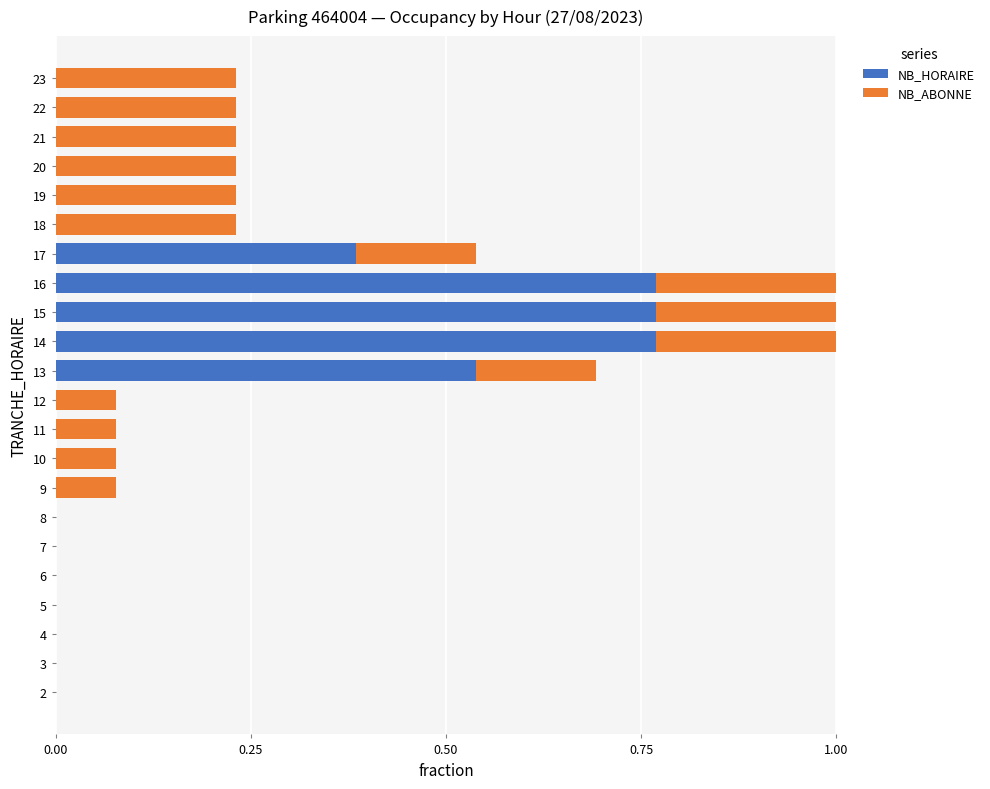

What is the sum of all NB_HORAIRE values?

3.2